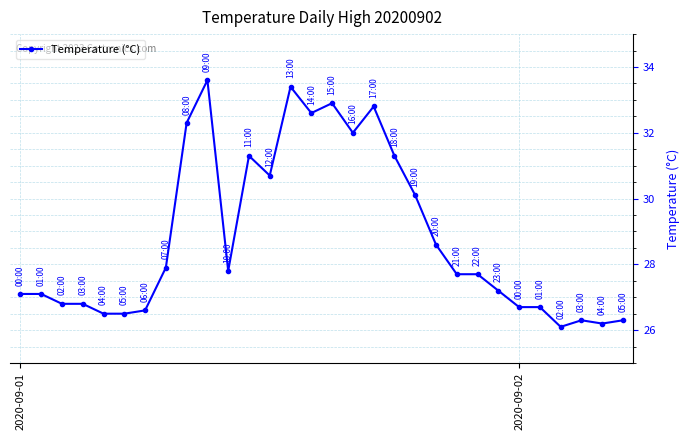

What is the difference between the maximum and second lowest values?

7.4